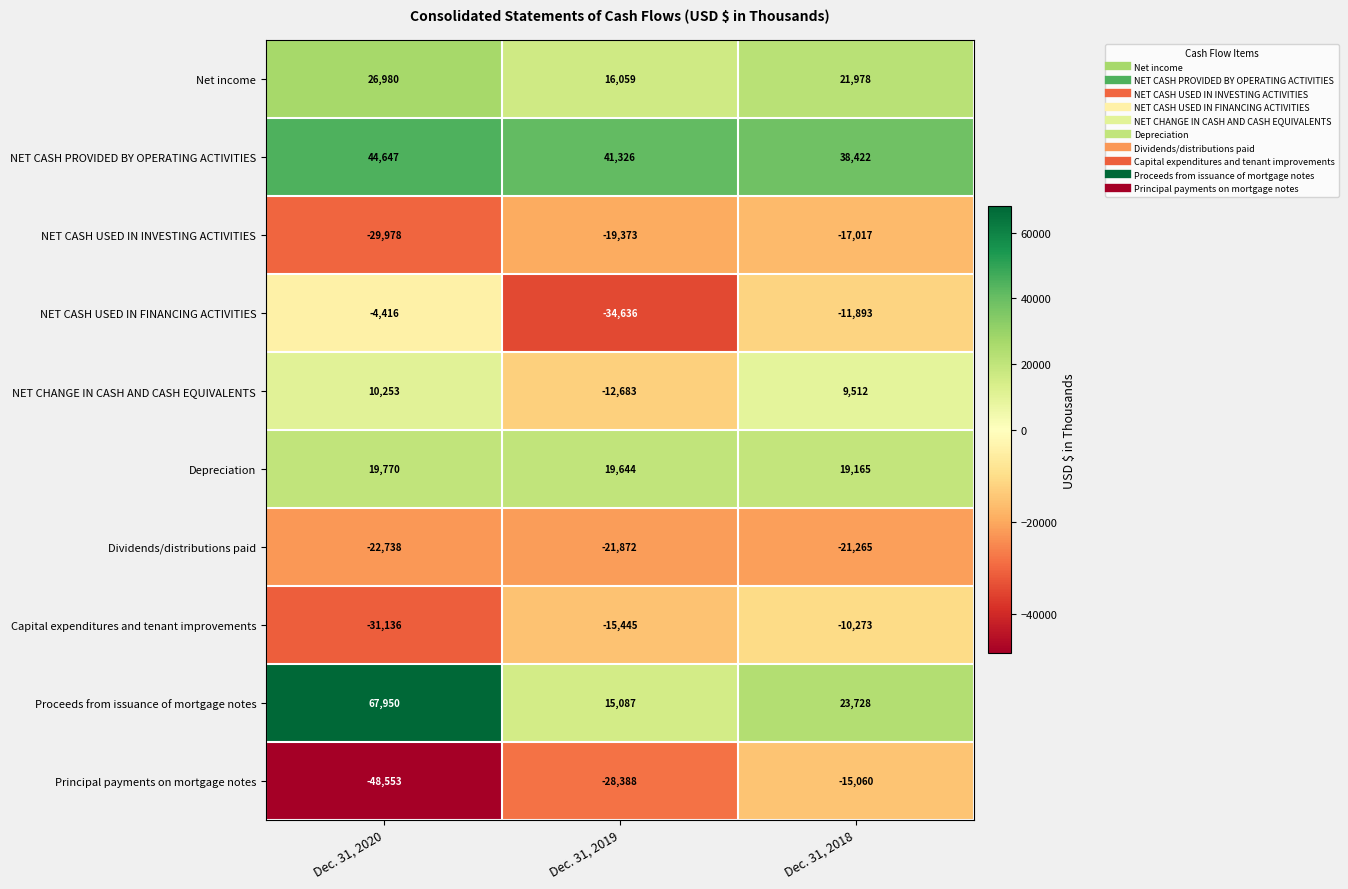

What is the greatest value displayed?

67950